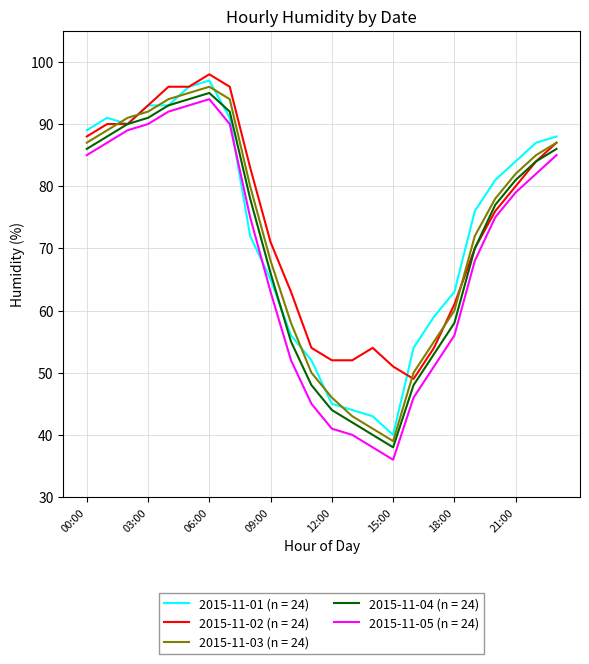

Which series has the largest range (max minus min)?

2015-11-05 (n = 24)